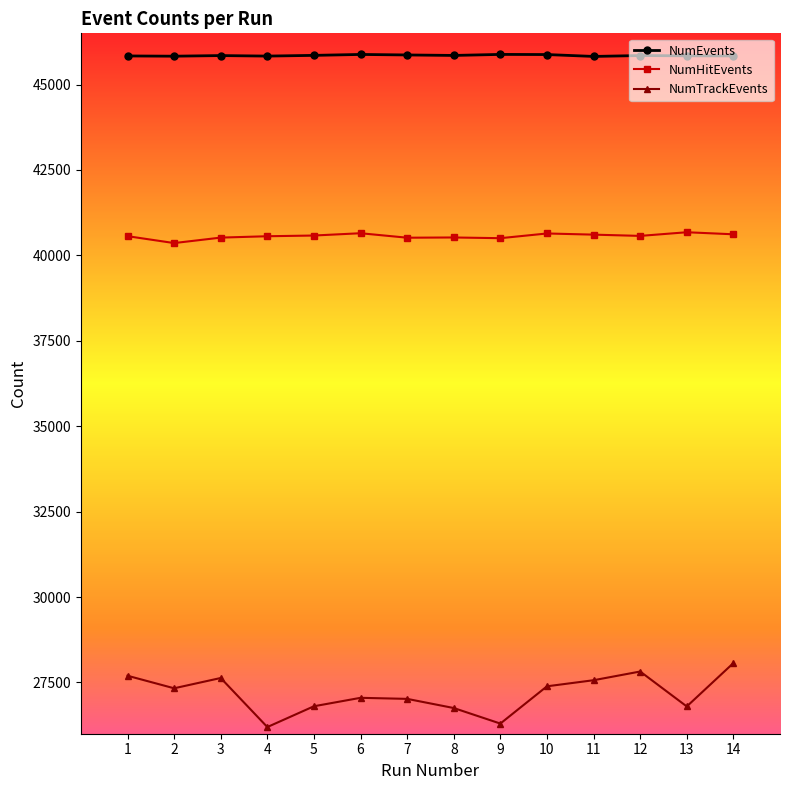

Is the value of NumTrackEvents at 7 greater than the value of NumEvents at 5?

No